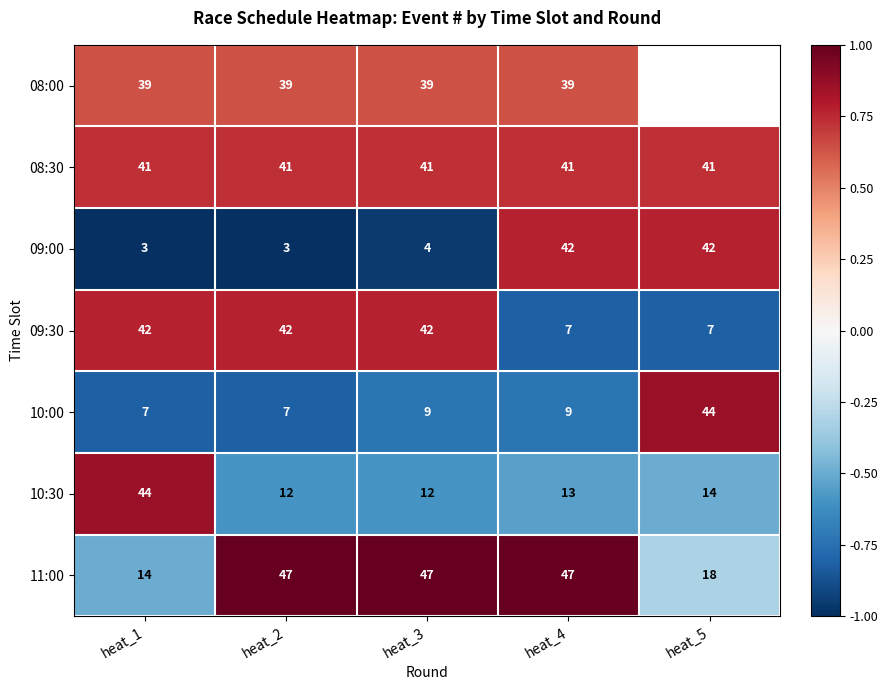

How many distinct data groups are displayed?

7